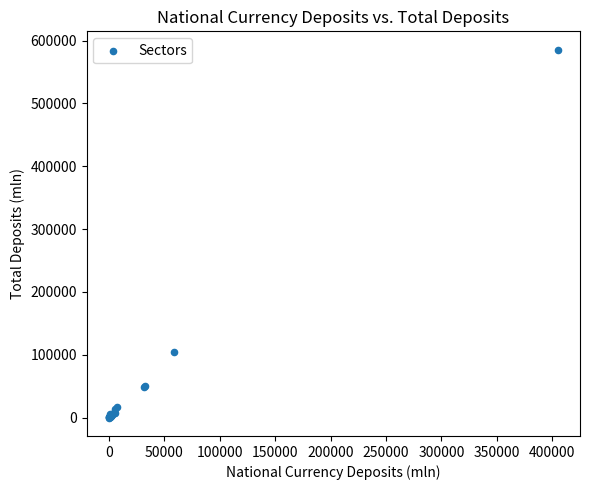

What Y value in the scatter plot is closest to 292799?

105118.6